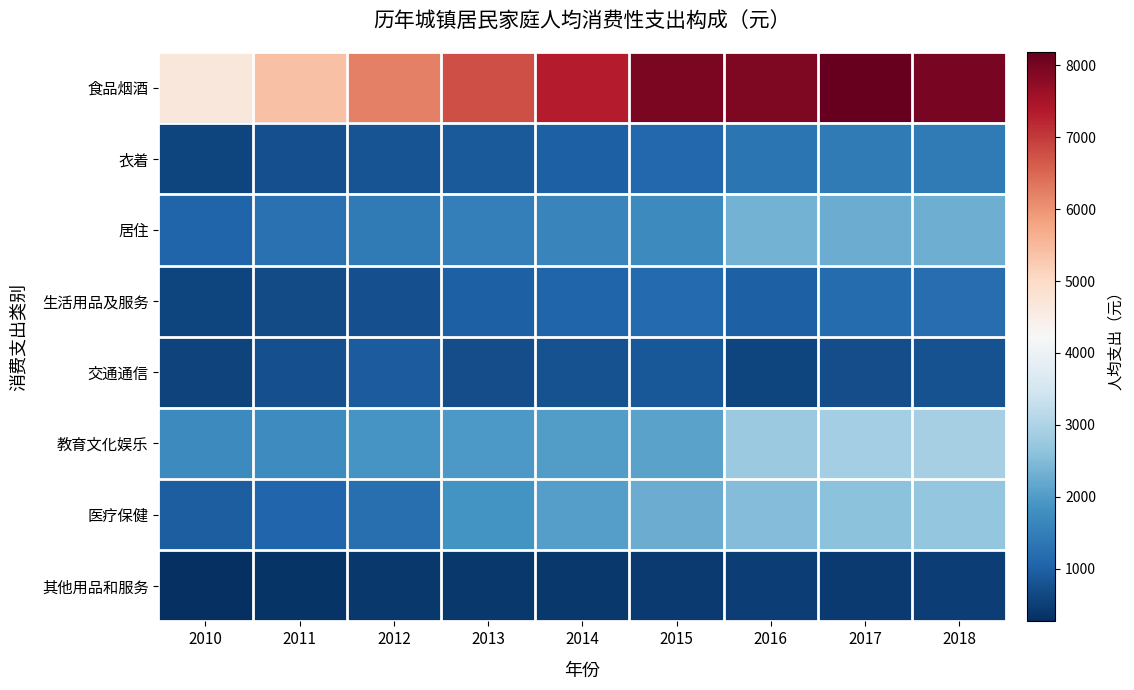

At which category is the sum across all series the highest?

2018